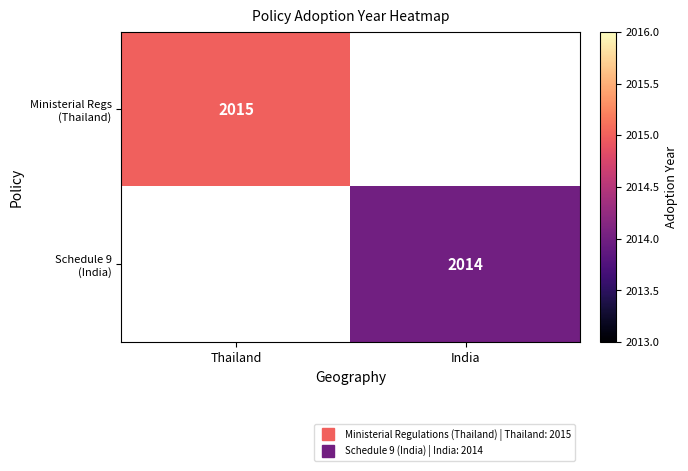

The value of Ministerial Regs (Thailand) at Thailand is 2015.0. True or false?

True